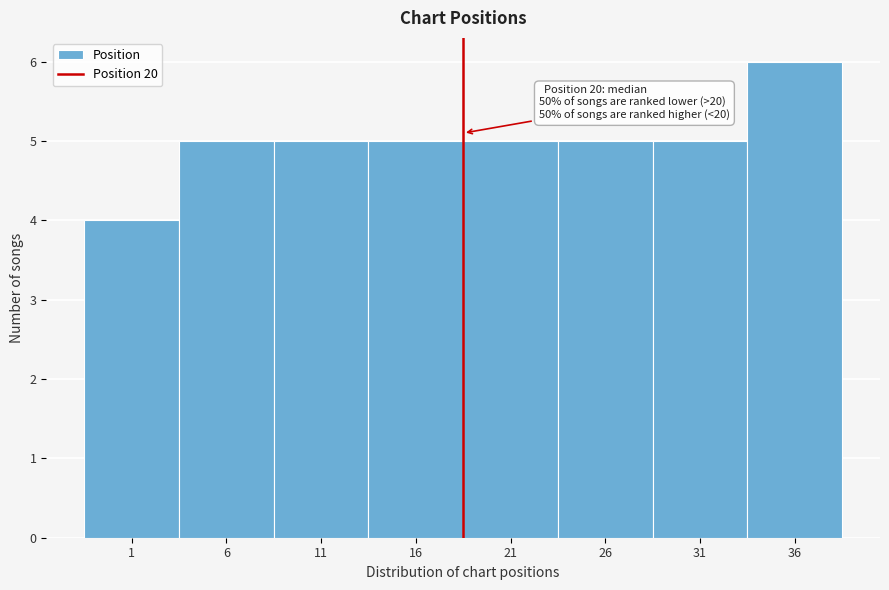

Reading left to right, list all the values displayed in this chart.

1=4	6=5	11=5	16=5	21=5	26=5	31=5	36=6